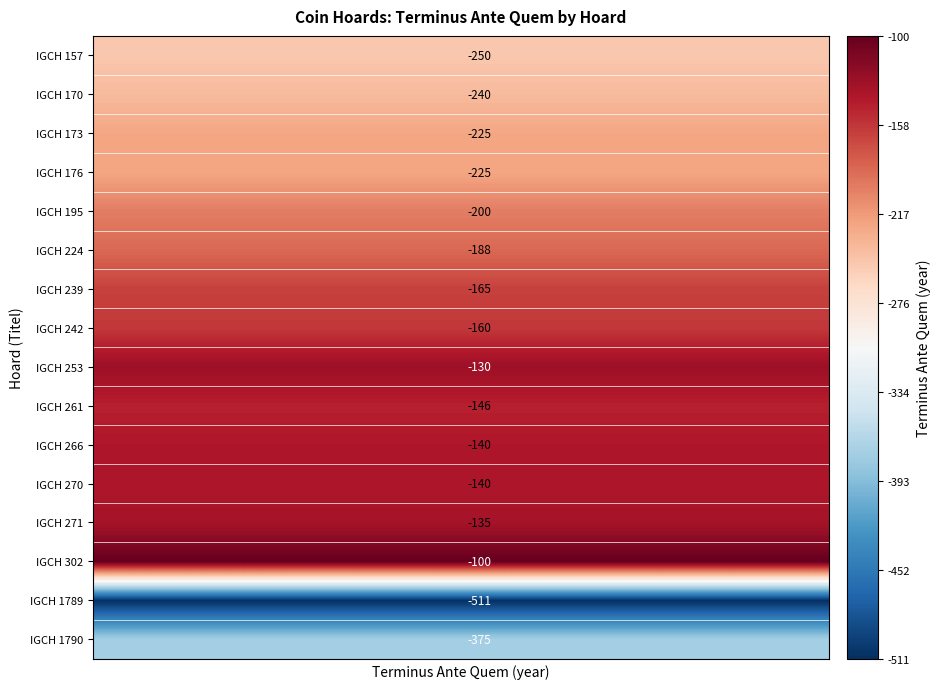

What is the average value of the IGCH 239 series?

-165